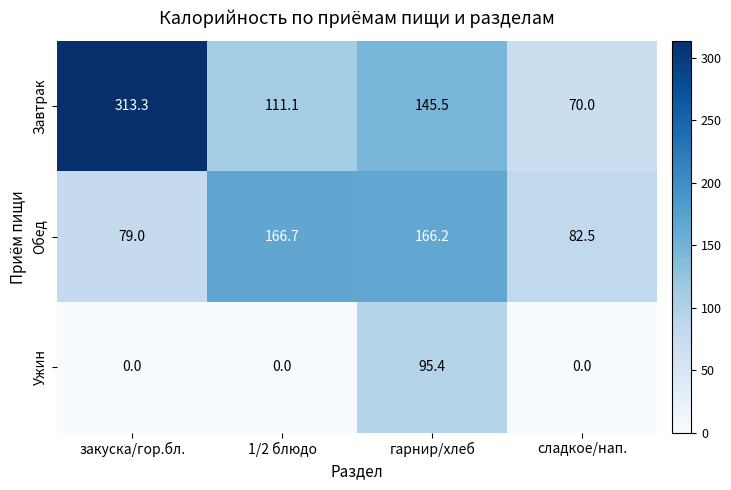

At 1/2 блюдо, list the series in order from largest to smallest.

Обед, Завтрак, Ужин